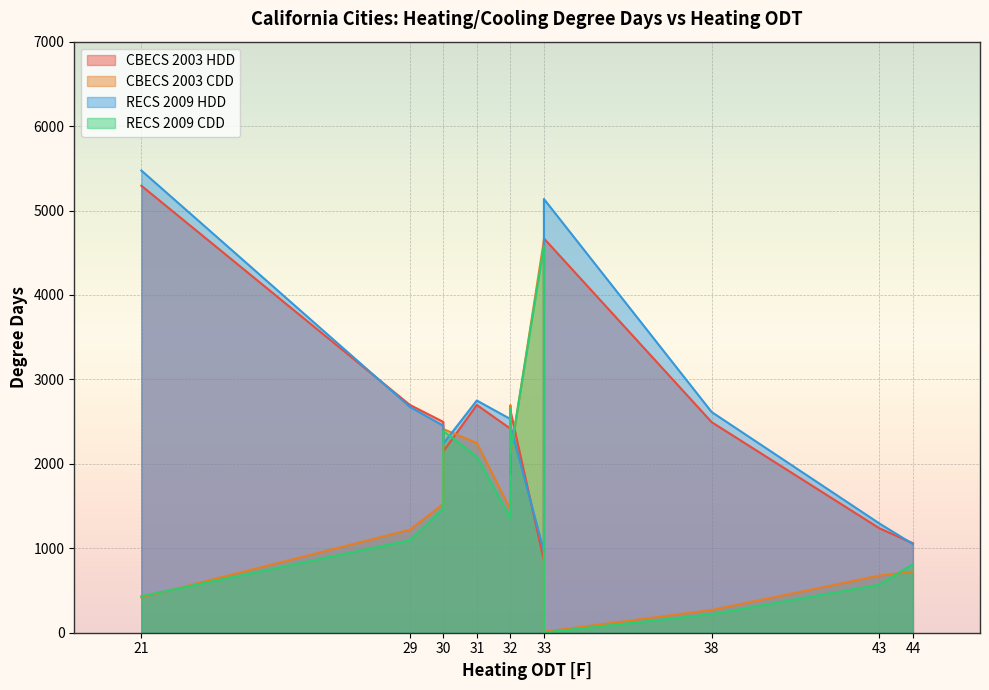

True or false: CBECS 2003 CDD has more than 2 points higher than both neighbors.

True